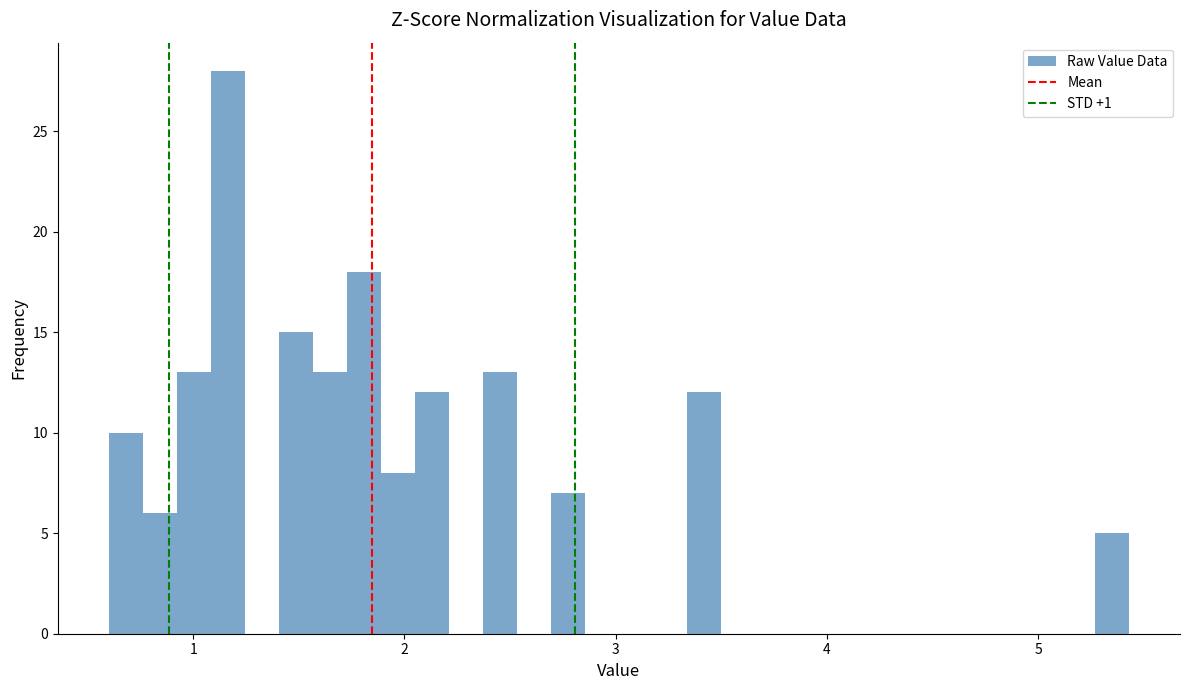

Around what value on the x-axis is the tallest bar? Give the approximate position of its centre, as read against the axis.

1.2